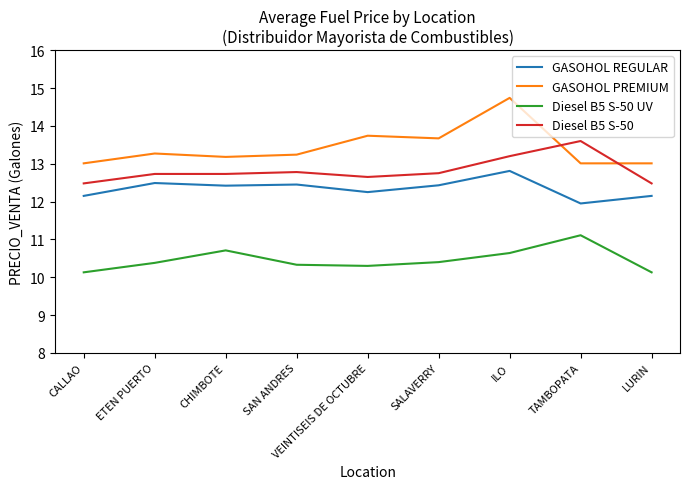

Which series has the largest range (max minus min)?

GASOHOL PREMIUM